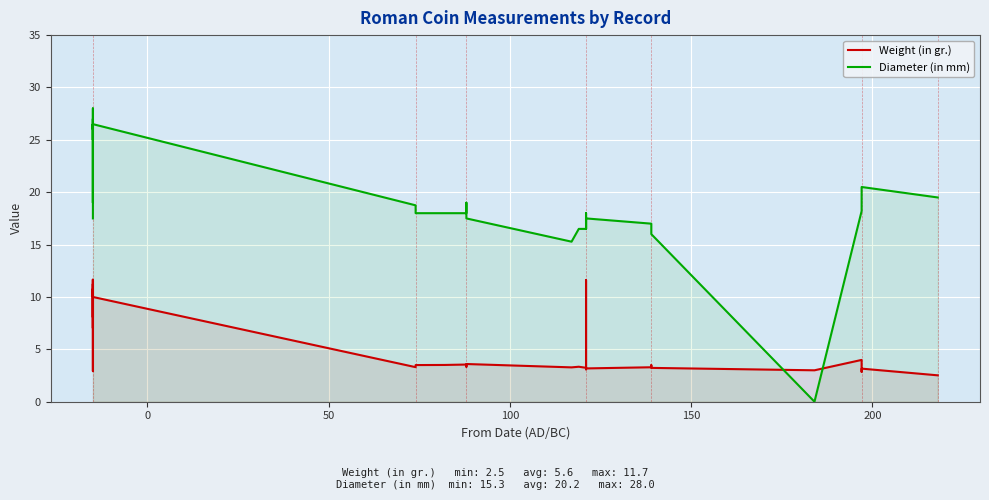

What is the value of the Weight (in gr.) point at the 4th from the left?

7.0